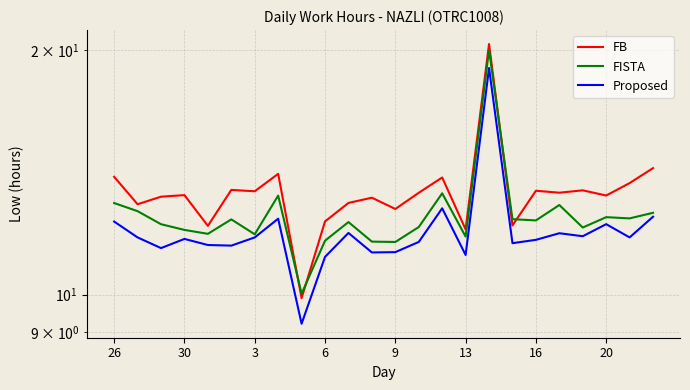

Which series has the widest spread of values?

FB